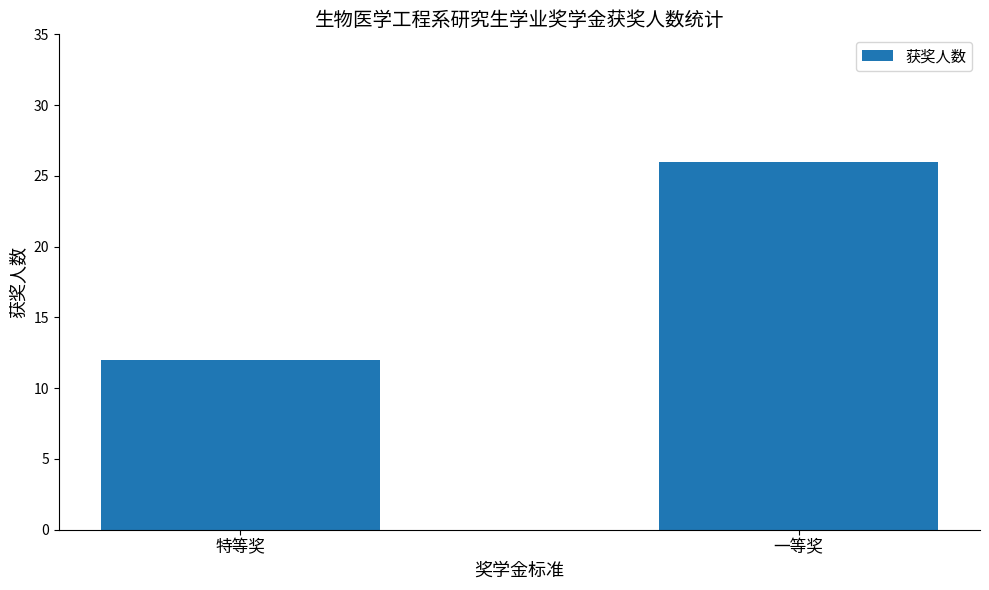

What is the greatest value displayed?

26